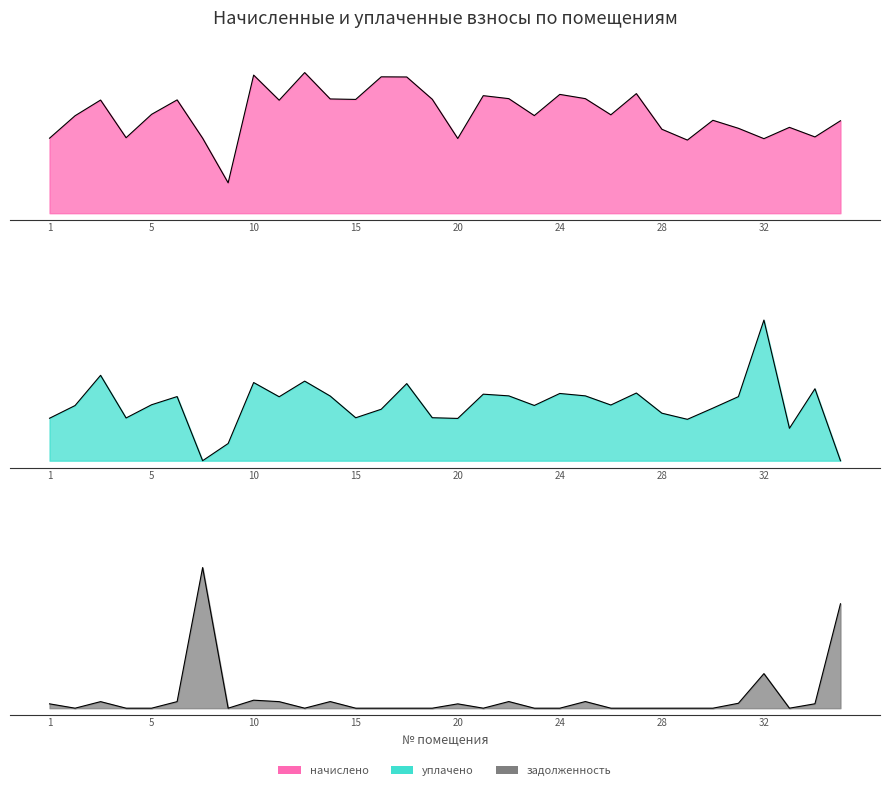

Which series changed the most between 29 and 36?

задолженность